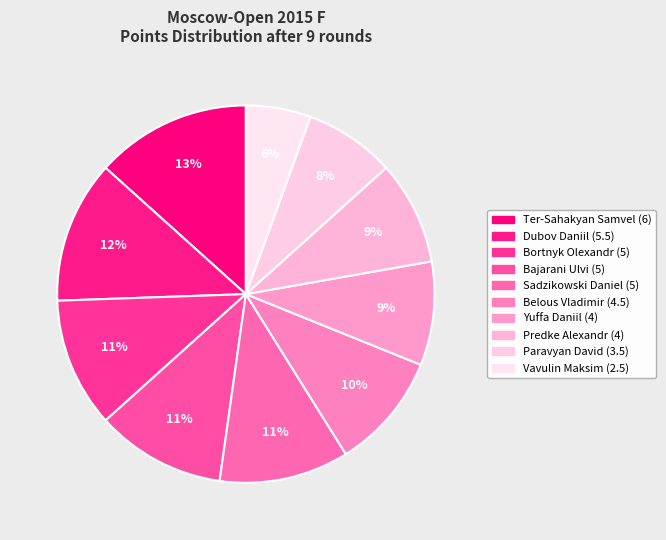

Count the number of slices in the pie.

10